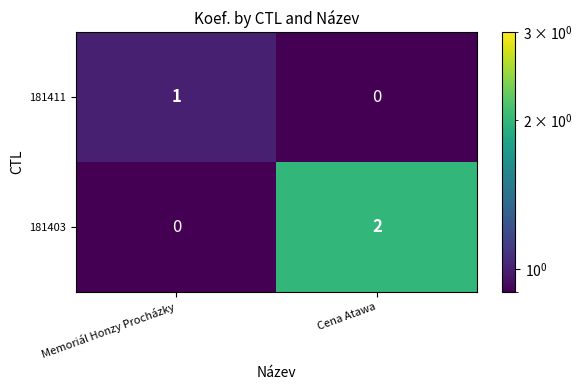

List the series in order of their overall mean, lowest first.

181411, 181403